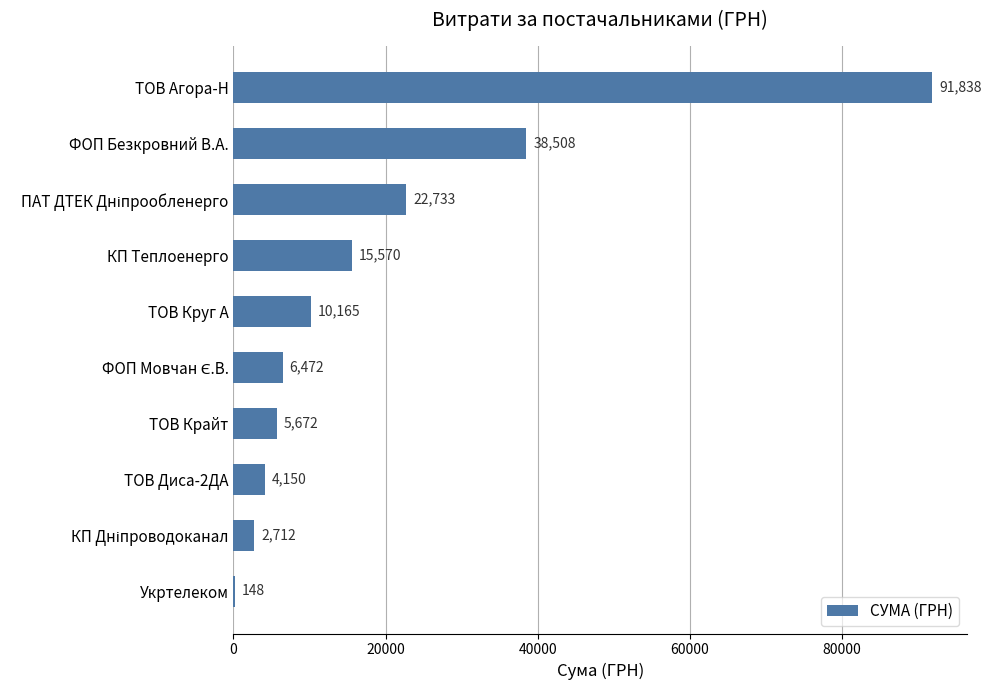

What is the change in value from ТОВ Круг А to Укртелеком?

-10017.0